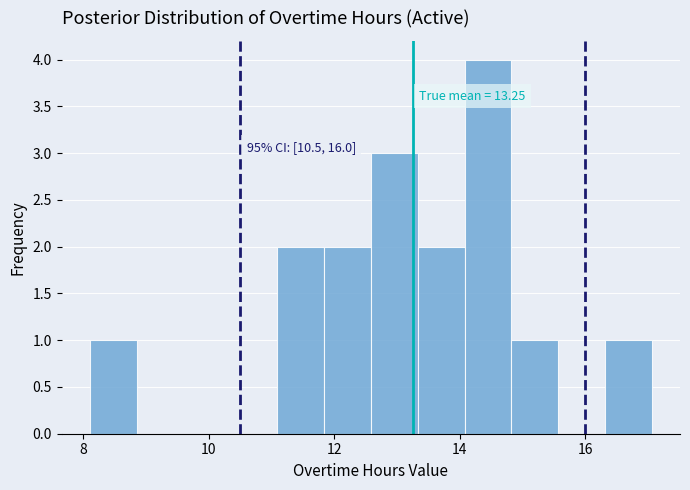

Around what value on the x-axis is the tallest bar? Give the approximate position of its centre, as read against the axis.

14.4